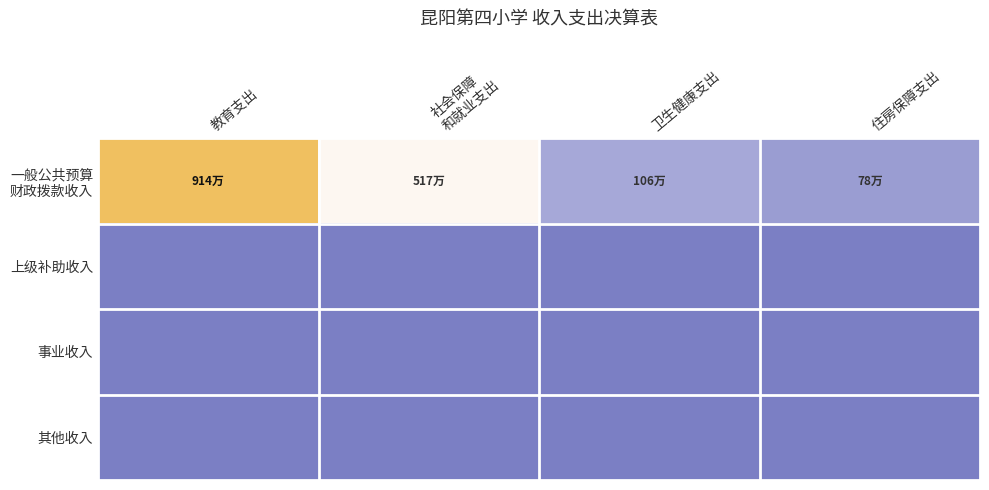

Which category has the highest value across all series?

教育支出